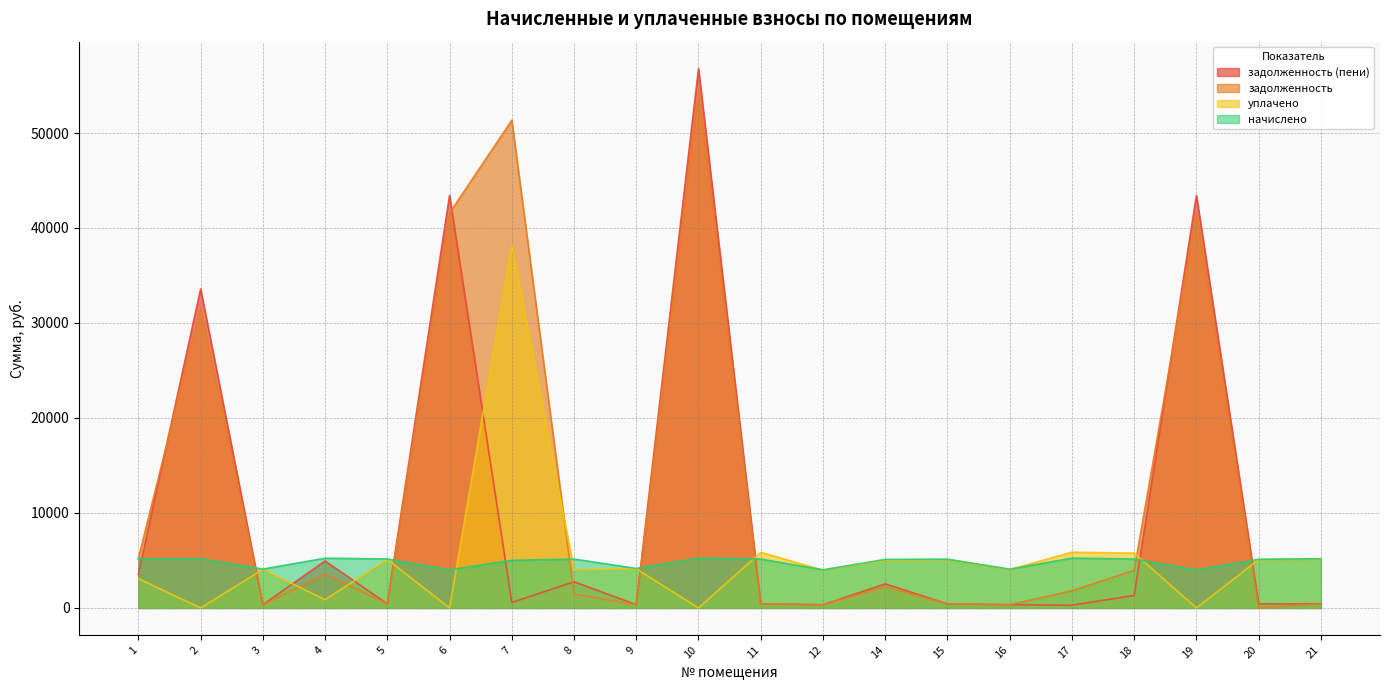

Which series has the largest total across all categories?

задолженность